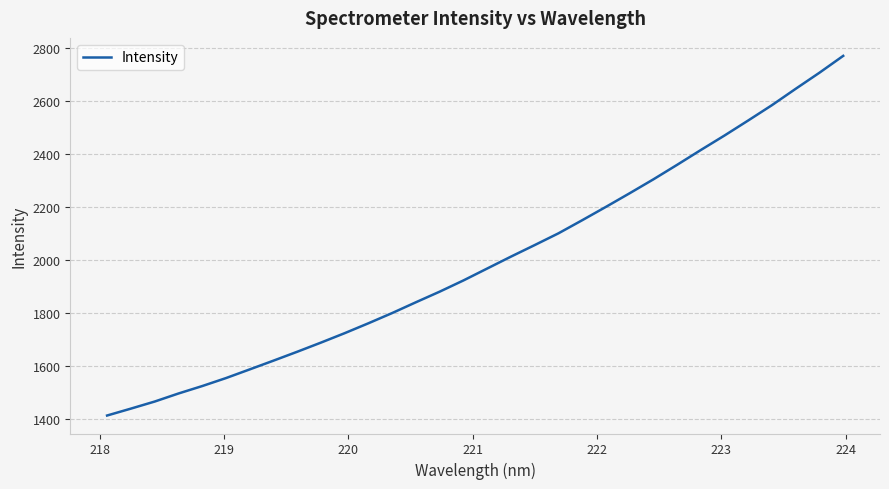

What is the minimum value shown in the chart?

1411.4